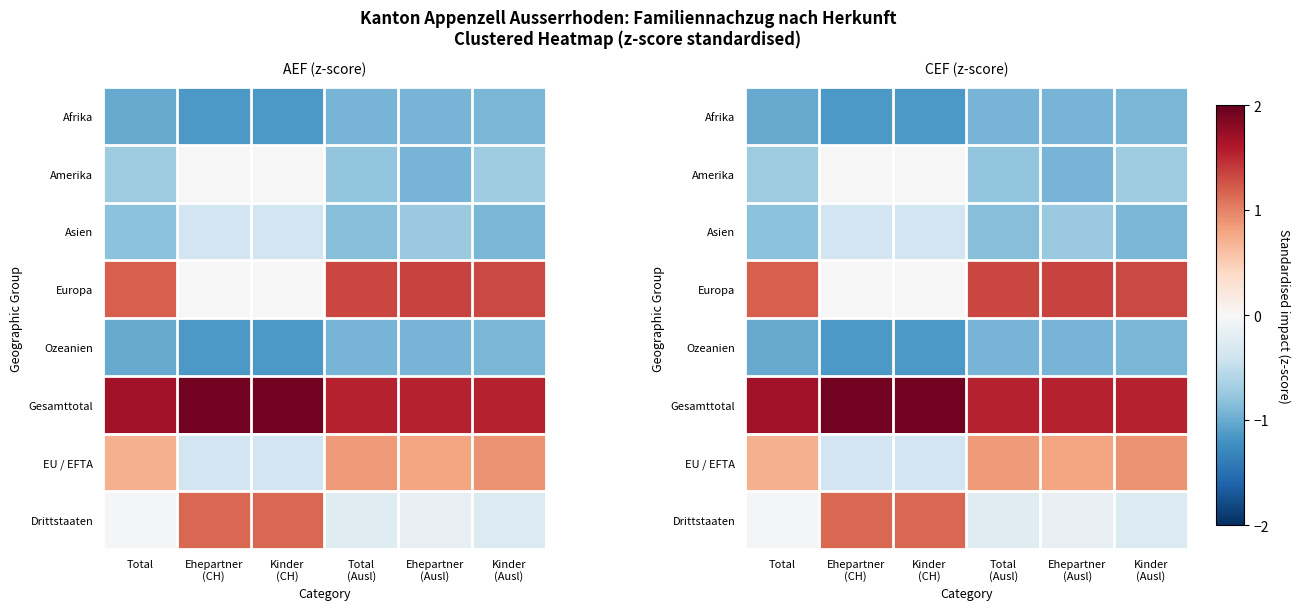

Which category has the highest value in the Drittstaaten series?

Ehepartner (CH)